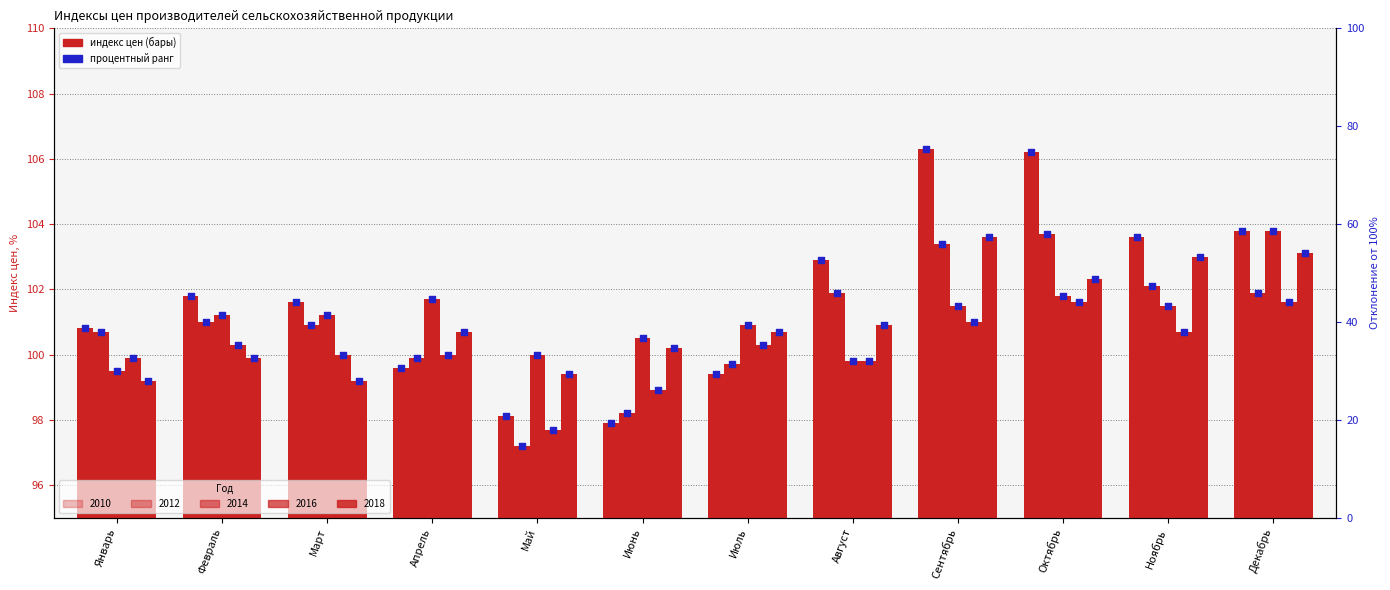

Which series has the widest spread of Y values?

2010 (percentile)